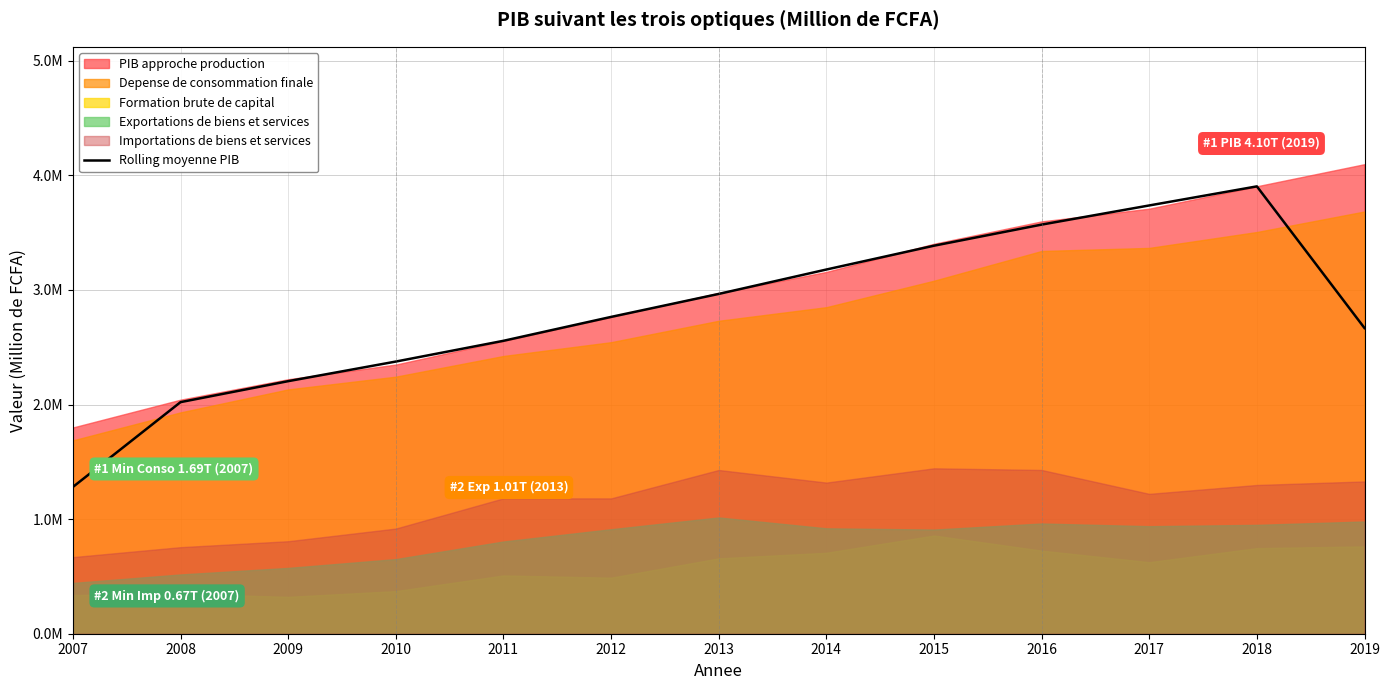

What is the sum of the values at 2012 and 2011?

5320361.7